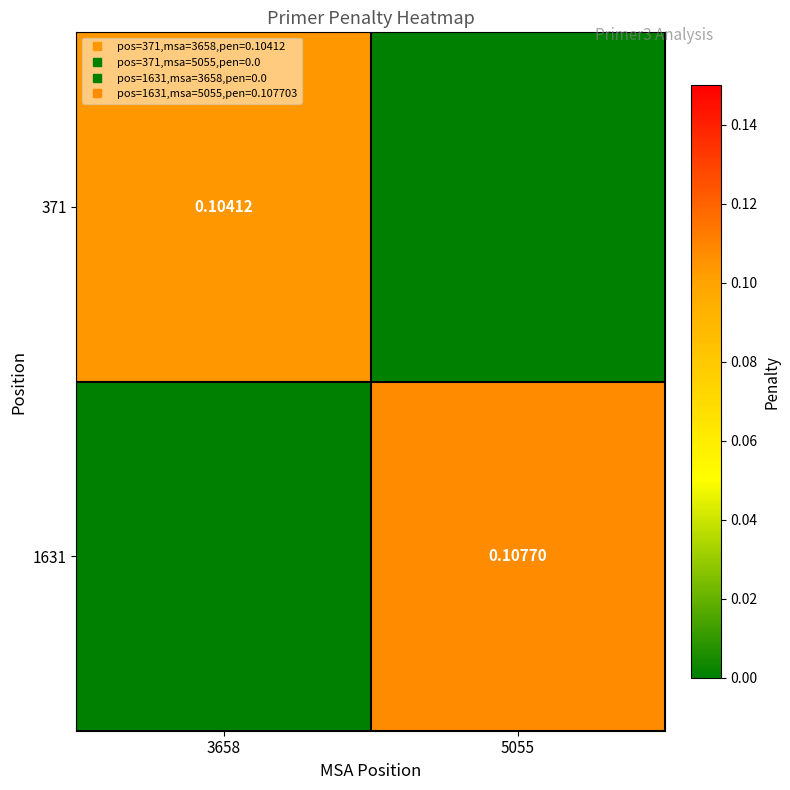

What is the difference between the highest and lowest values at 5055?

0.1